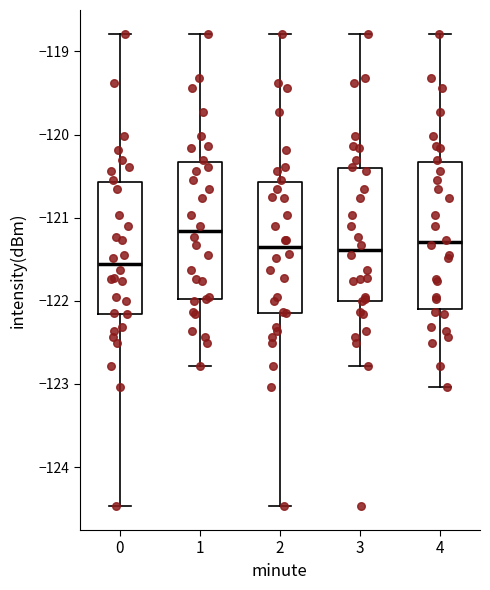

Which box has the lowest median line?

0